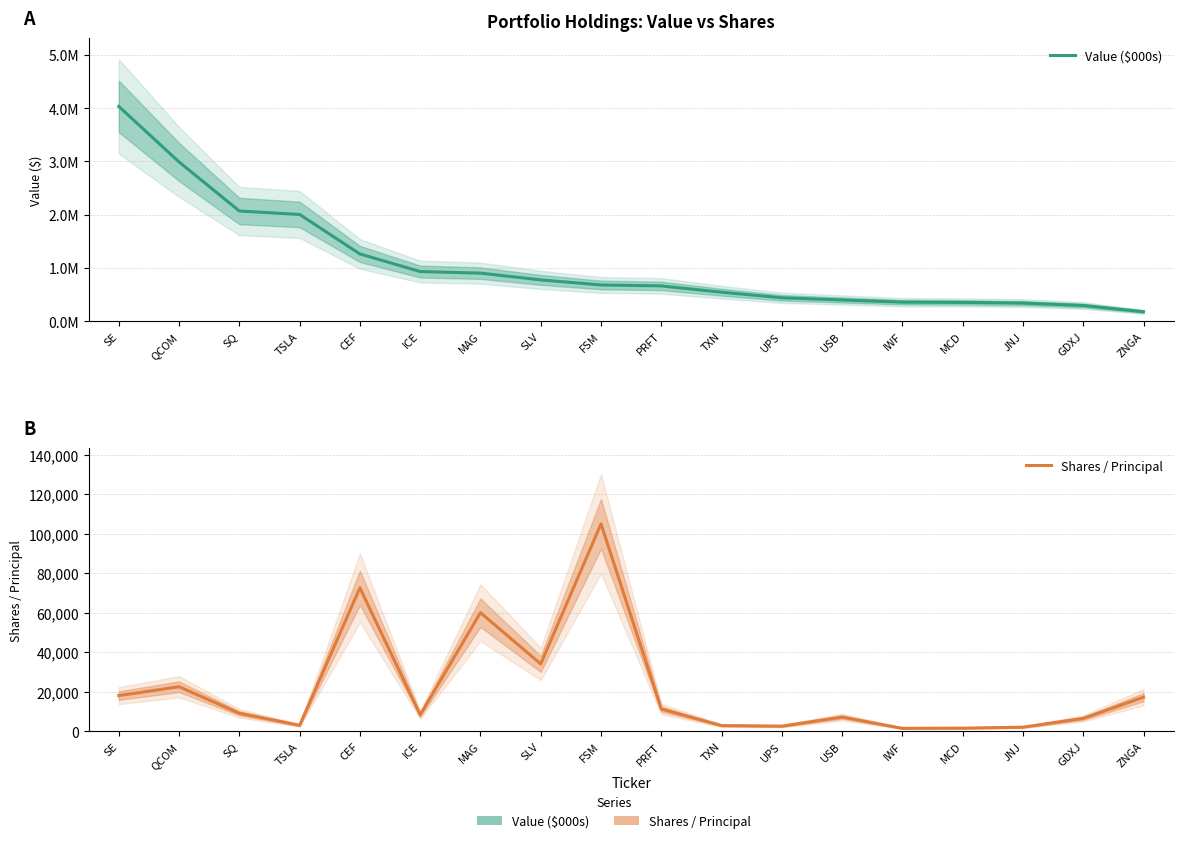

Rank the series by their maximum value, from highest to lowest.

Value ($000s), Shares / Principal